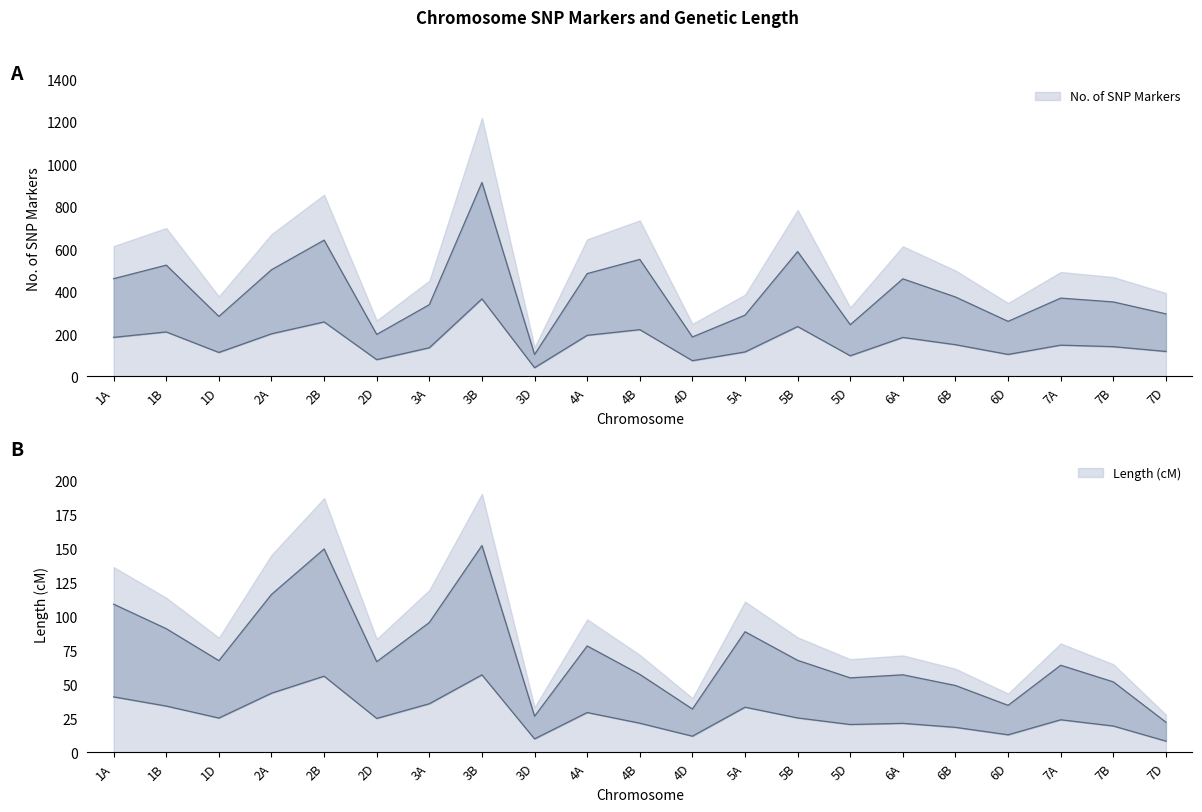

True or false: Length (cM) and No. of SNP Markers cross at least once.

False